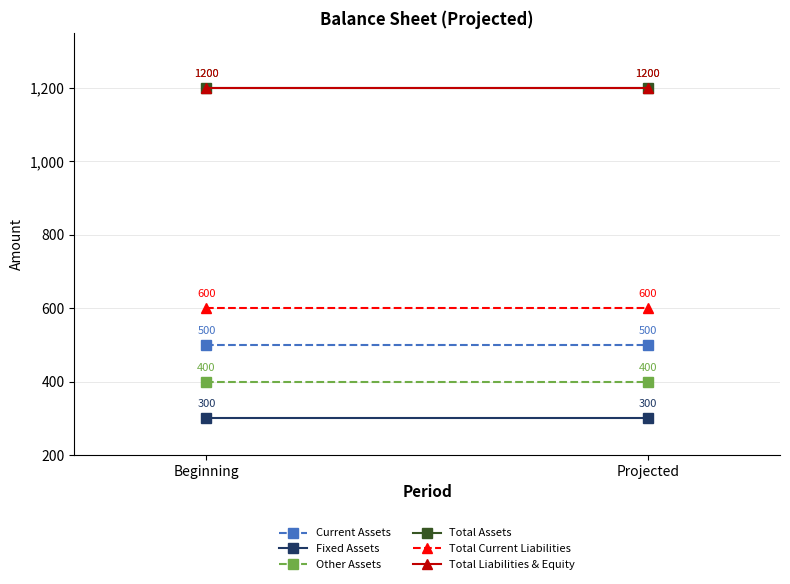

What are all the series names shown in the legend?

Current Assets, Fixed Assets, Other Assets, Total Assets, Total Current Liabilities, Total Liabilities & Equity